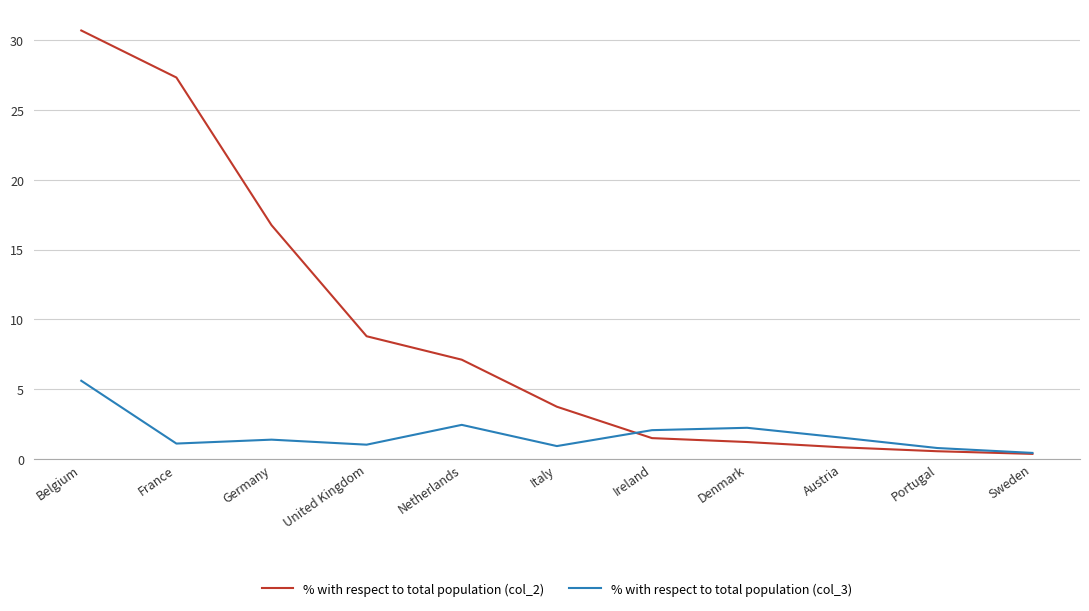

Which series has the largest range (max minus min)?

% with respect to total population (col_2)